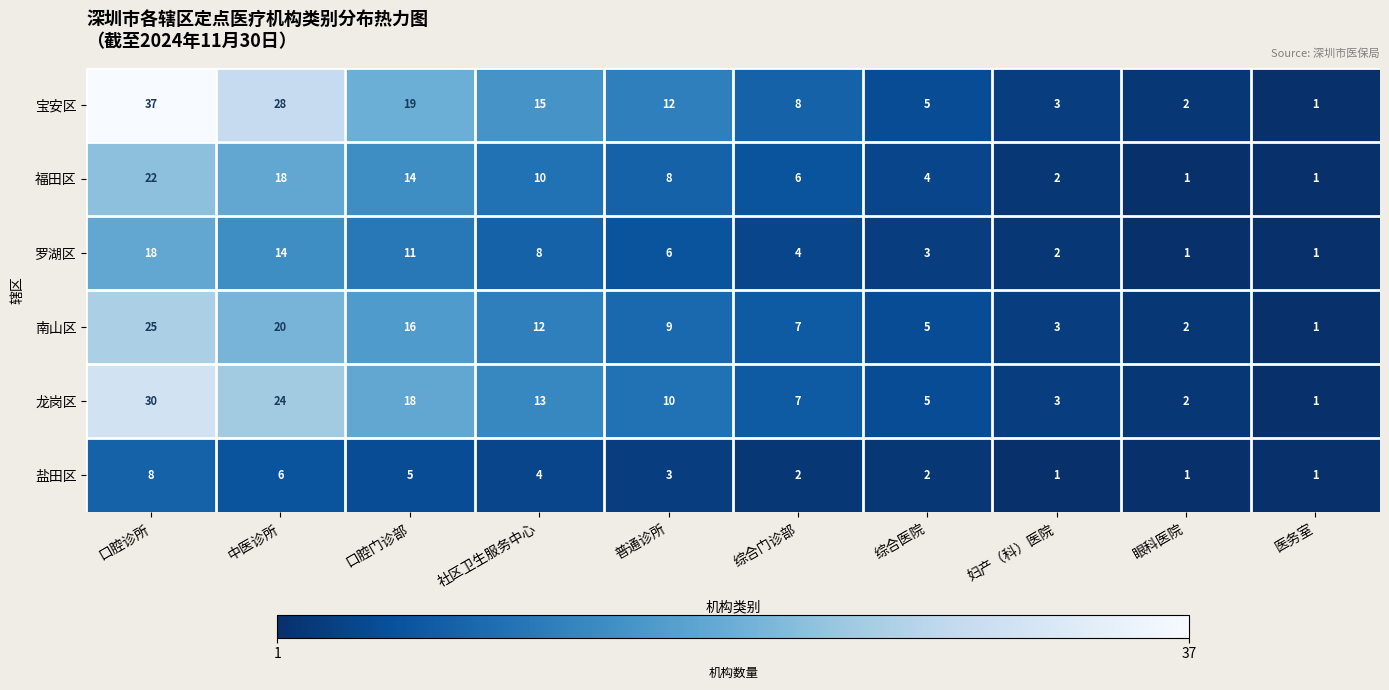

Where is 宝安区 nearest to the value 19?

口腔门诊部